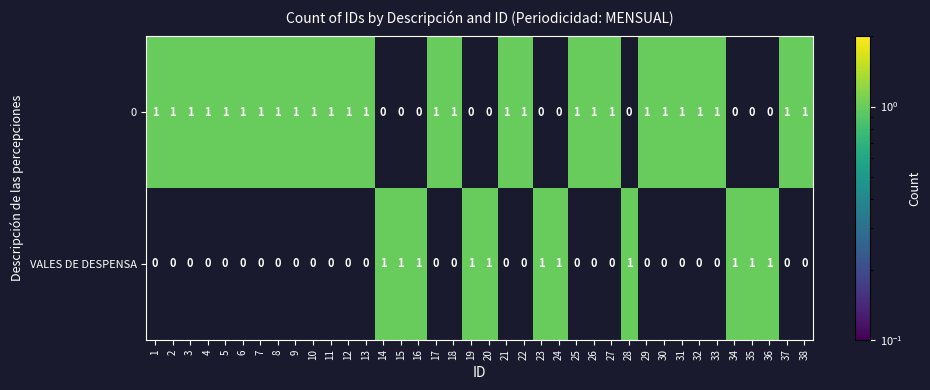

Is it true that 0 equals 1 at 6?

True